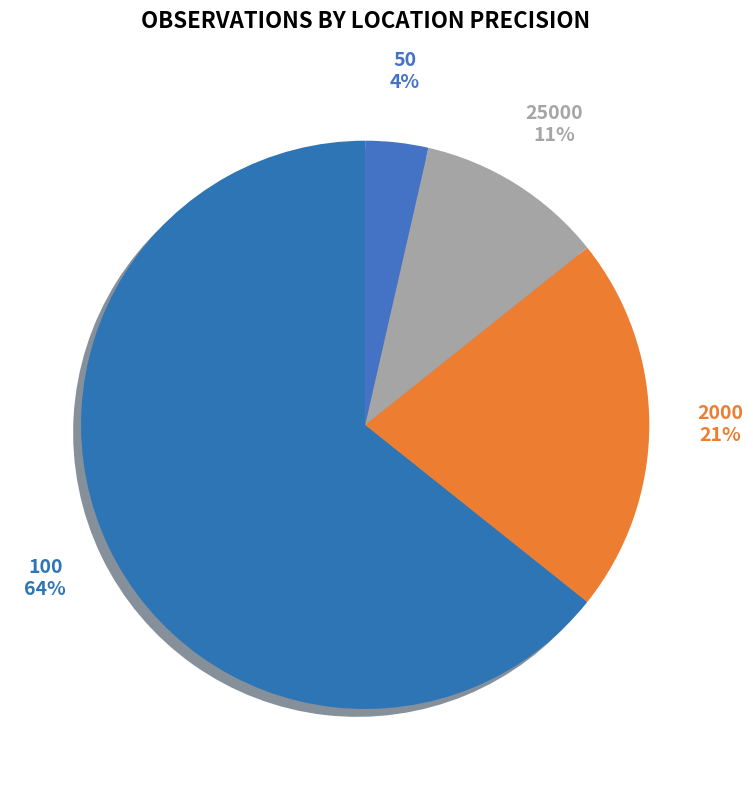

Which category has the smallest portion of the pie?

50